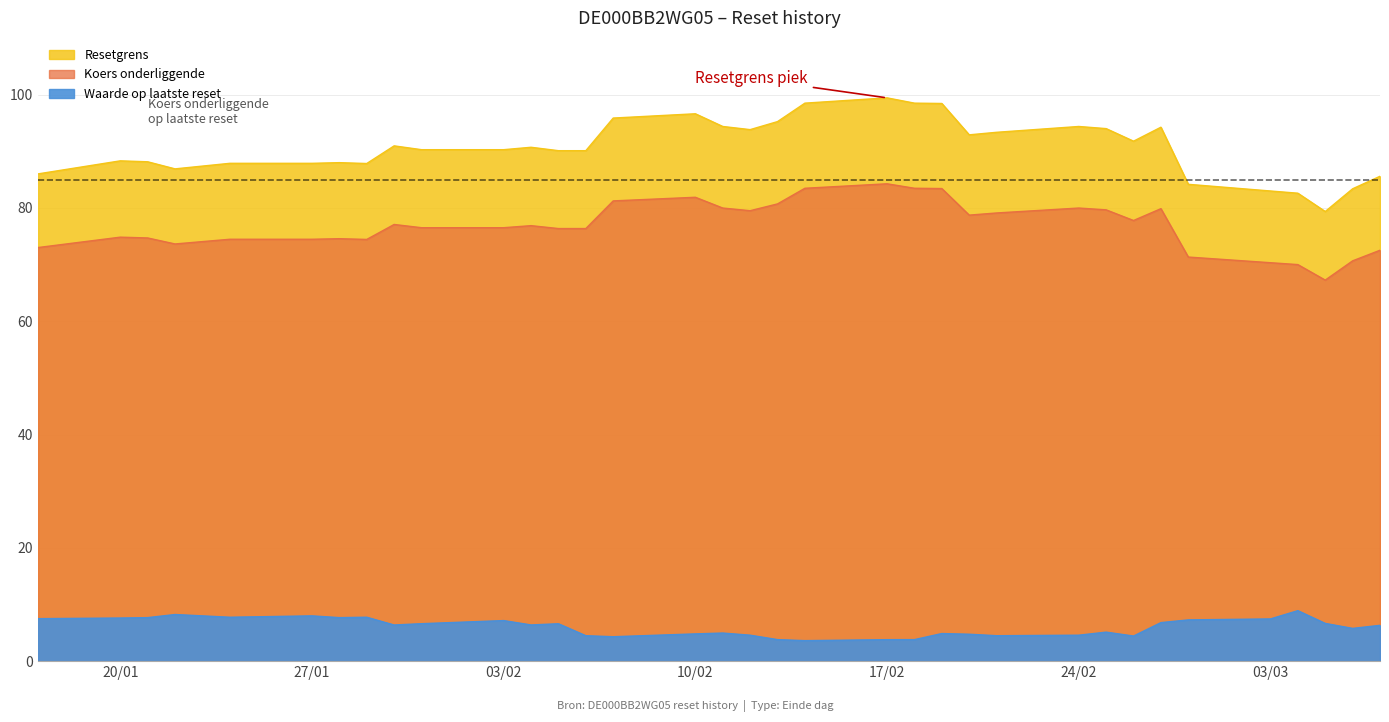

True or false: Koers onderliggende and Resetgrens intersect in this chart.

False